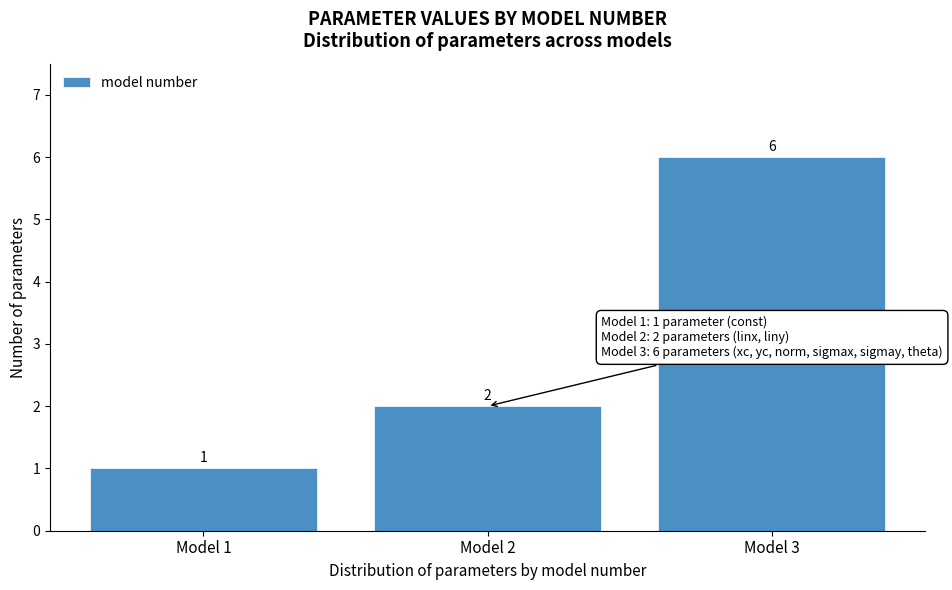

Reading left to right, list every bar in this chart as the range it spans on the x-axis followed by its height.

0.5 to 1.5: 1
1.5 to 2.5: 2
2.5 to 3.5: 6